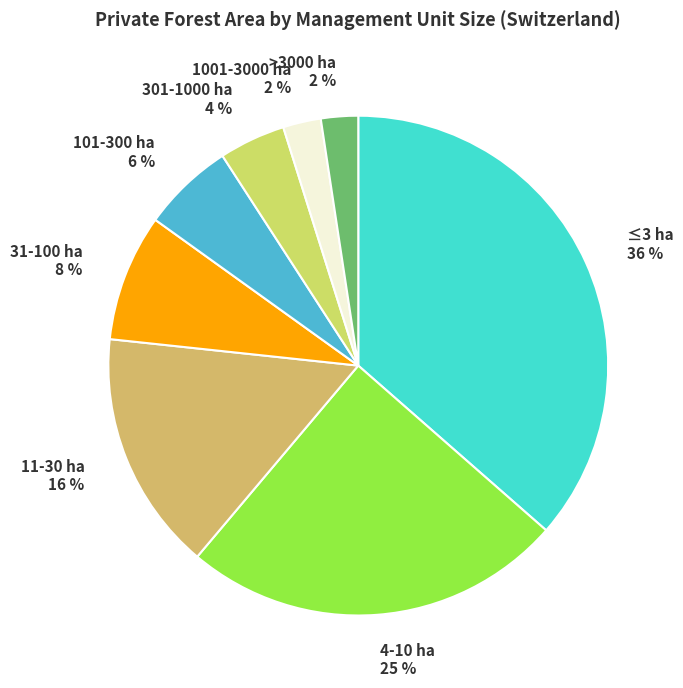

Count the number of slices in the pie.

8